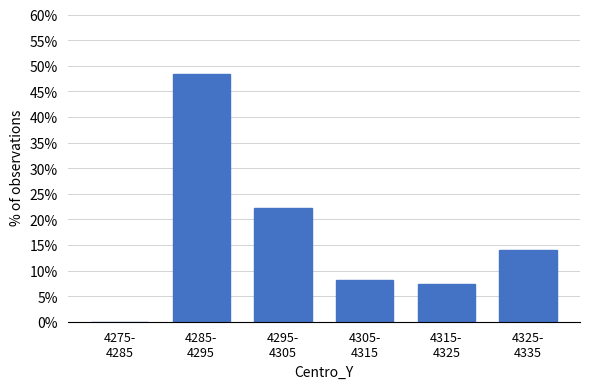

What is the maximum value shown in the chart?

48.3